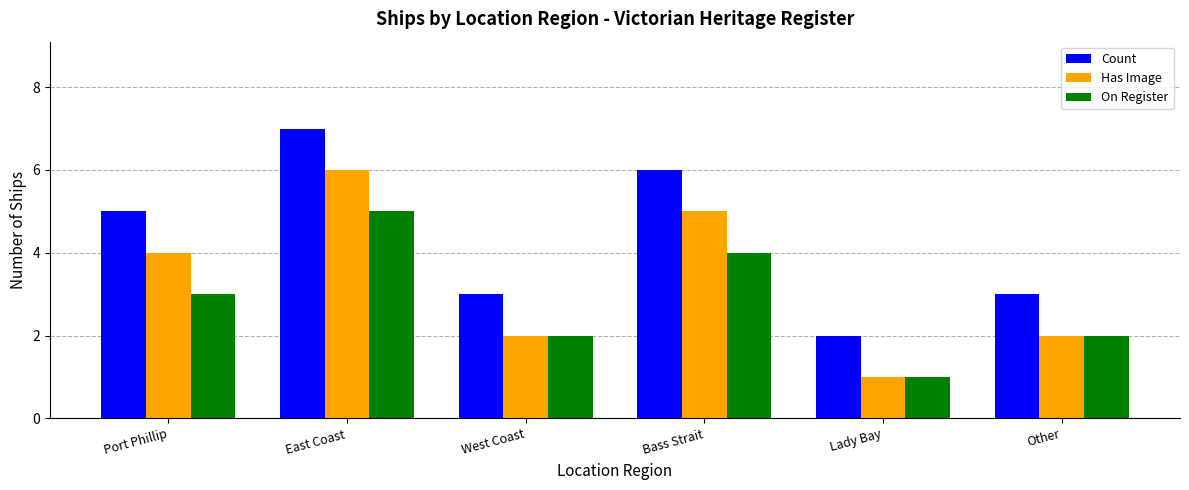

What is the label of the 5th bar from the left?

Lady Bay